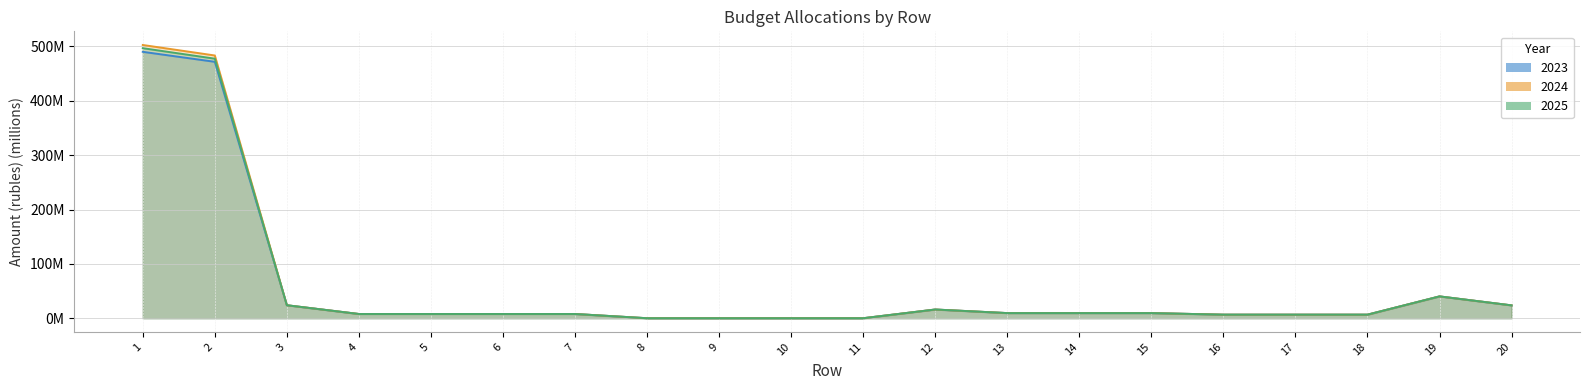

Where is the first local maximum for 2025?

12